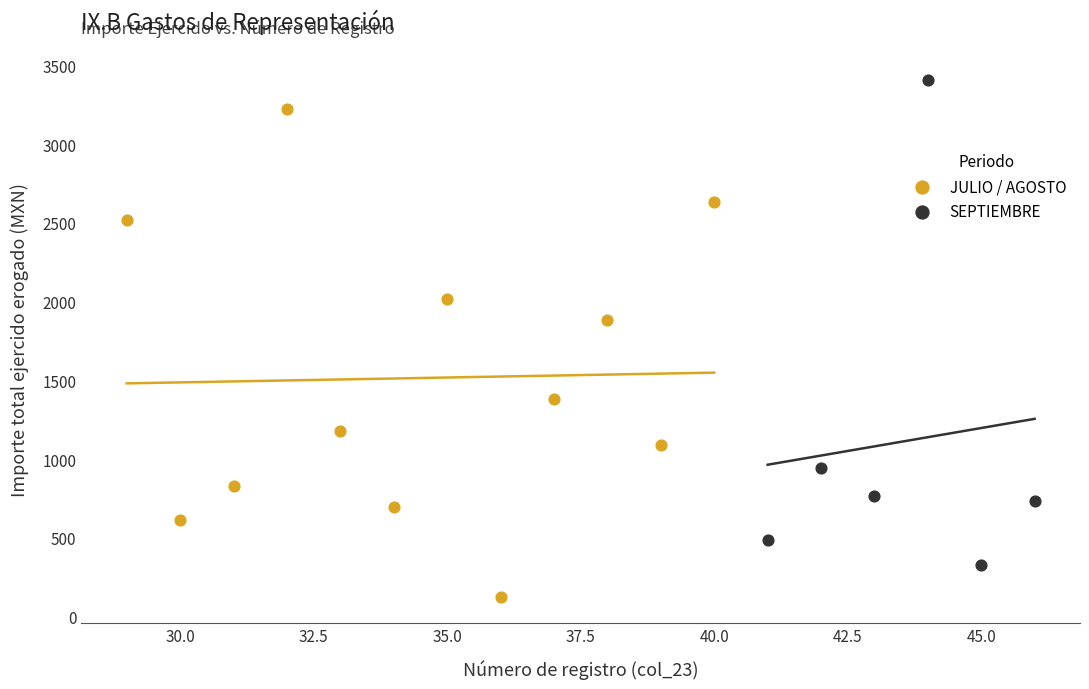

Which series contains the highest Y value?

SEPTIEMBRE